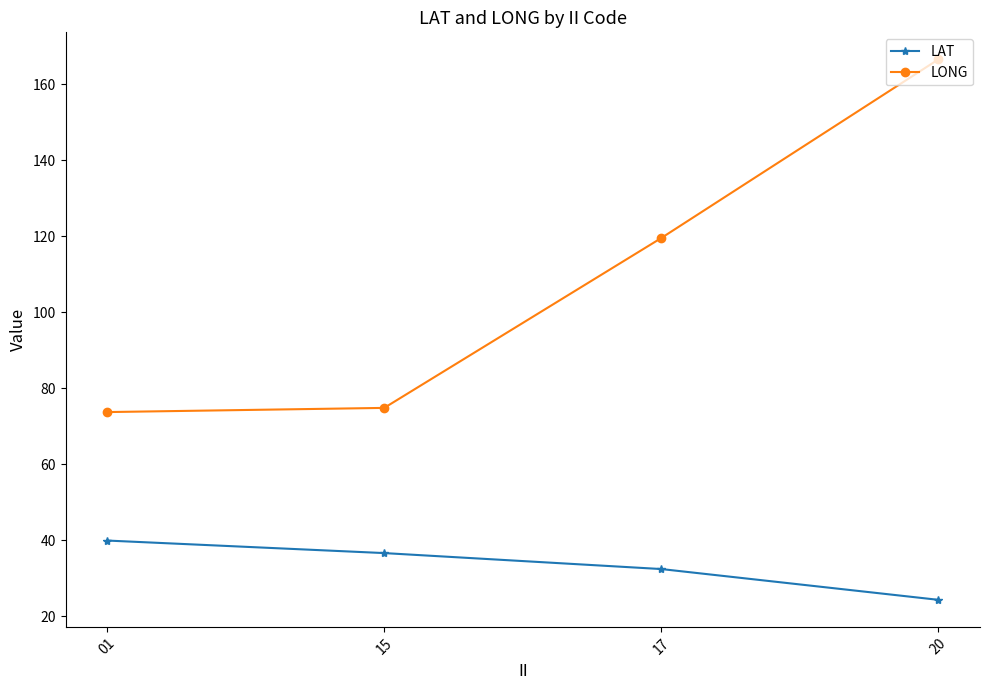

True or false: LONG and LAT intersect in this chart.

False